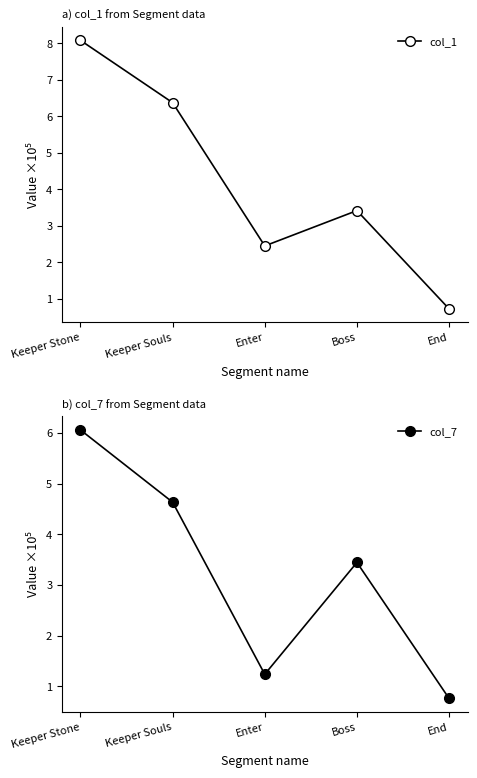

What are all the series names shown in the legend?

col_1, col_7